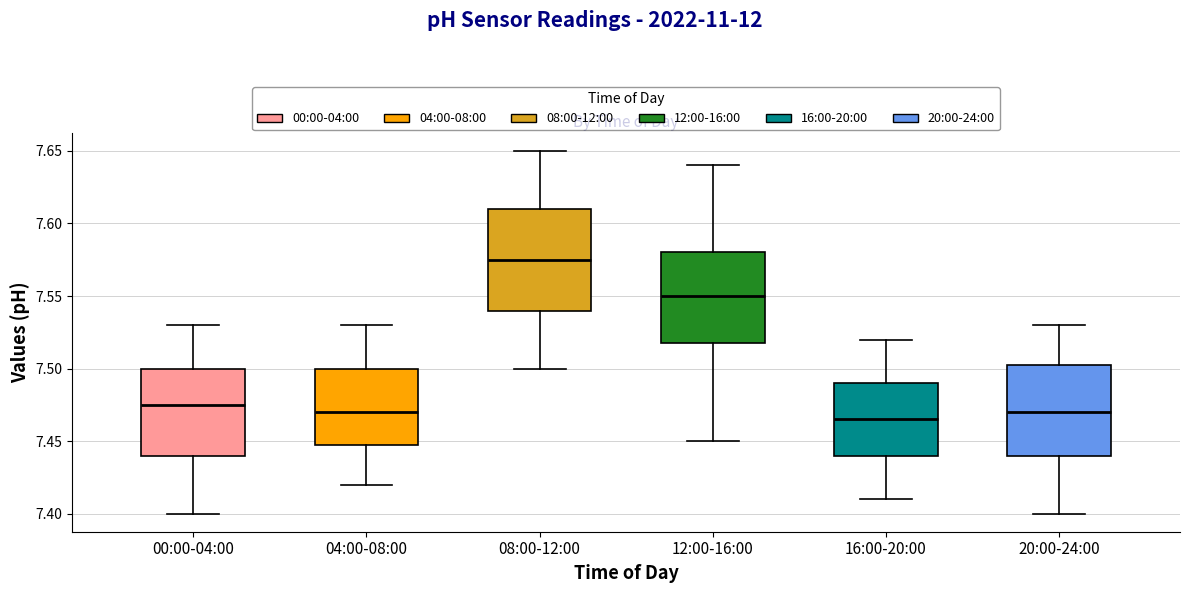

Comparing the boxes themselves (not the whiskers), which one is the tallest?

08:00-12:00